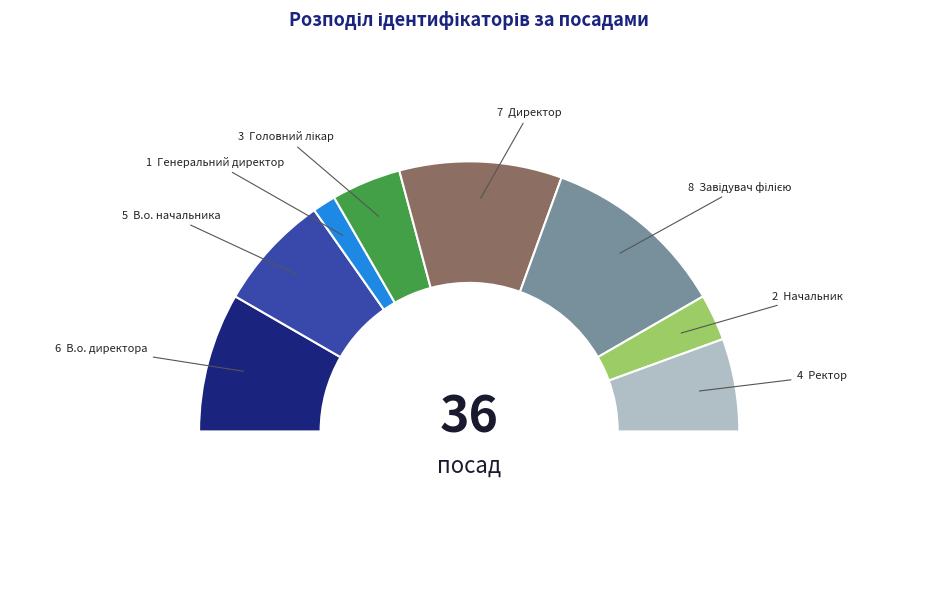

Combined, do Завідувач філією and Генеральний директор account for over 50%?

No